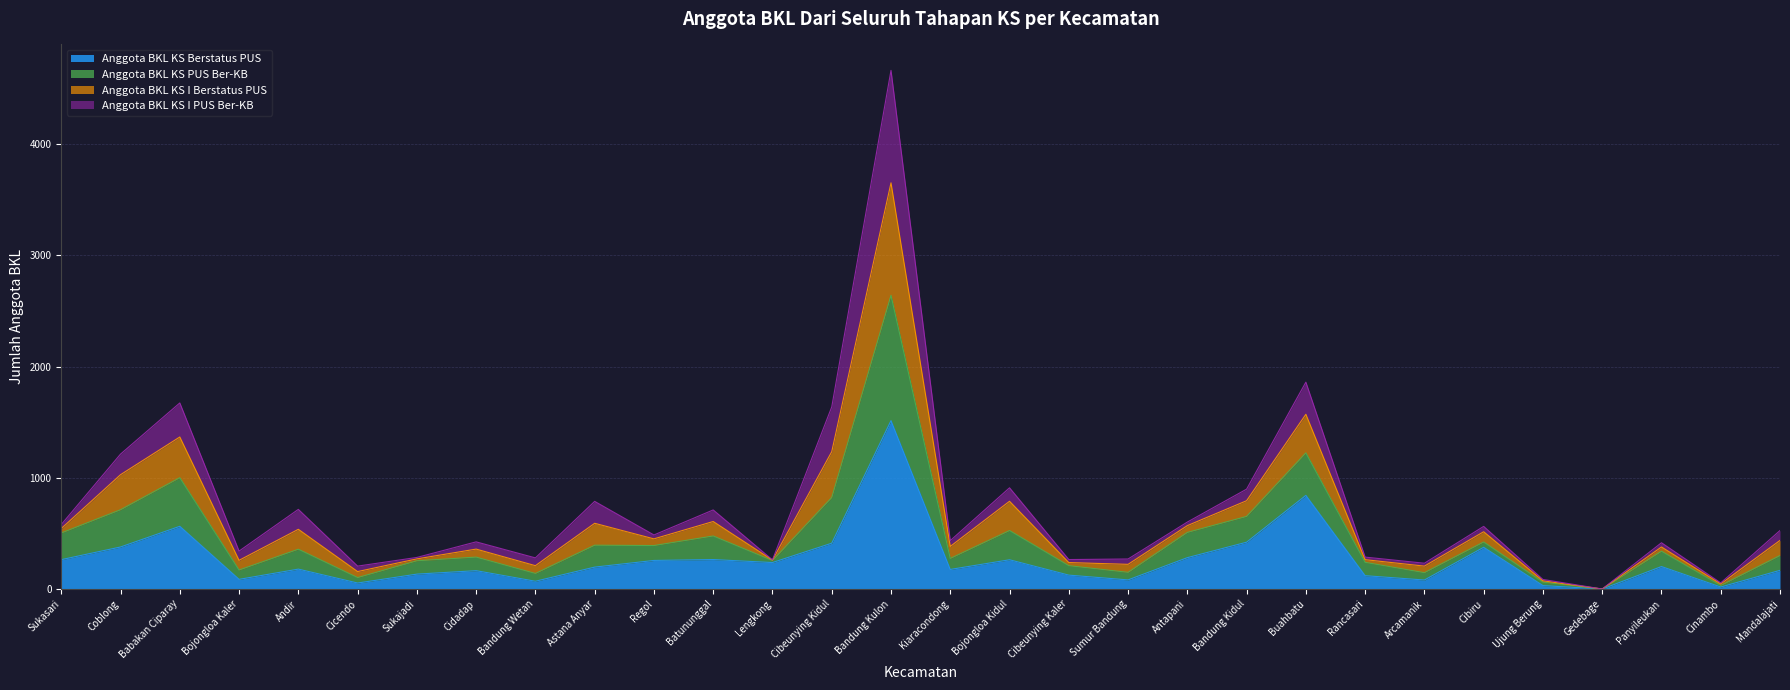

How many positive values does the Anggota BKL KS PUS Ber-KB series have?

29